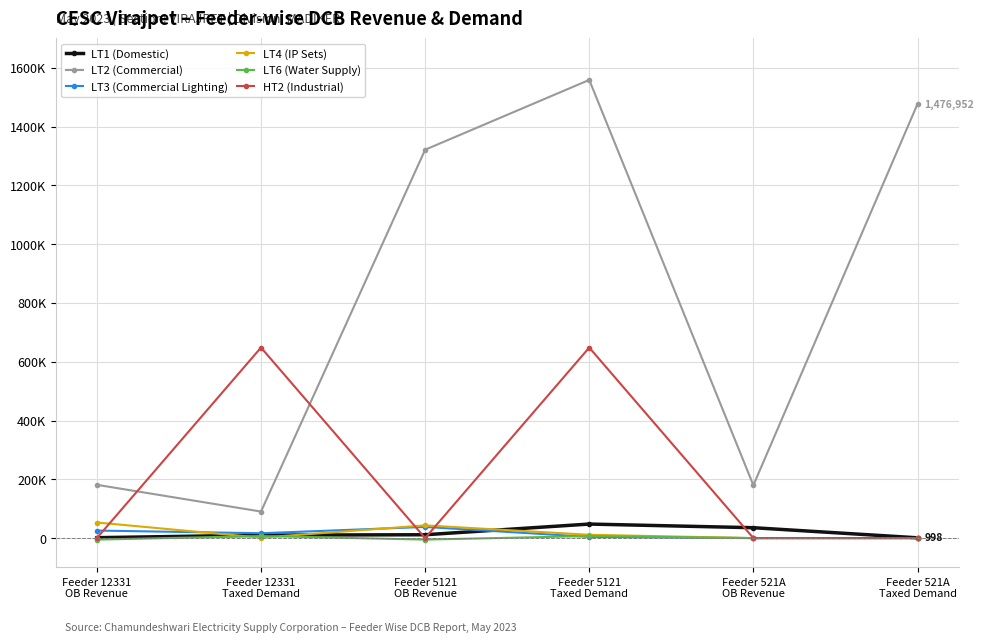

At which label does LT6 (Water Supply) reach its minimum?

Feeder 12331
OB Revenue